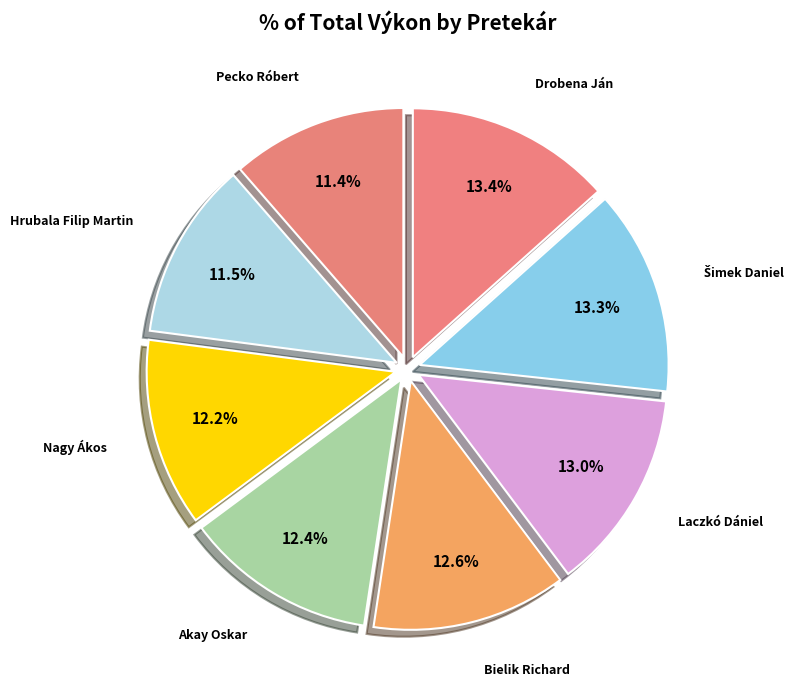

What is the smallest slice in the pie chart?

Pecko Róbert